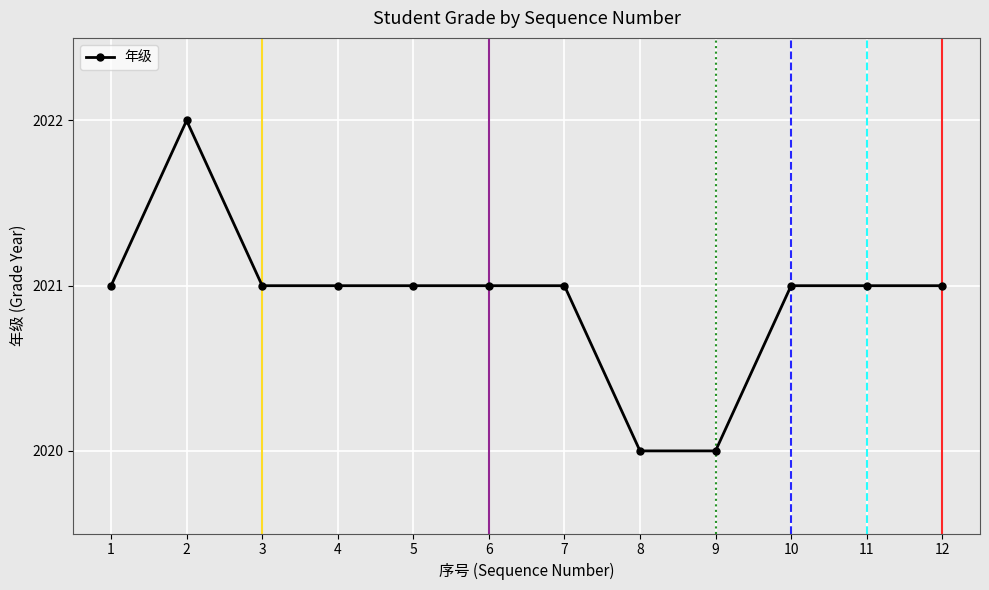

The value at 9 is 2914. True or false?

False